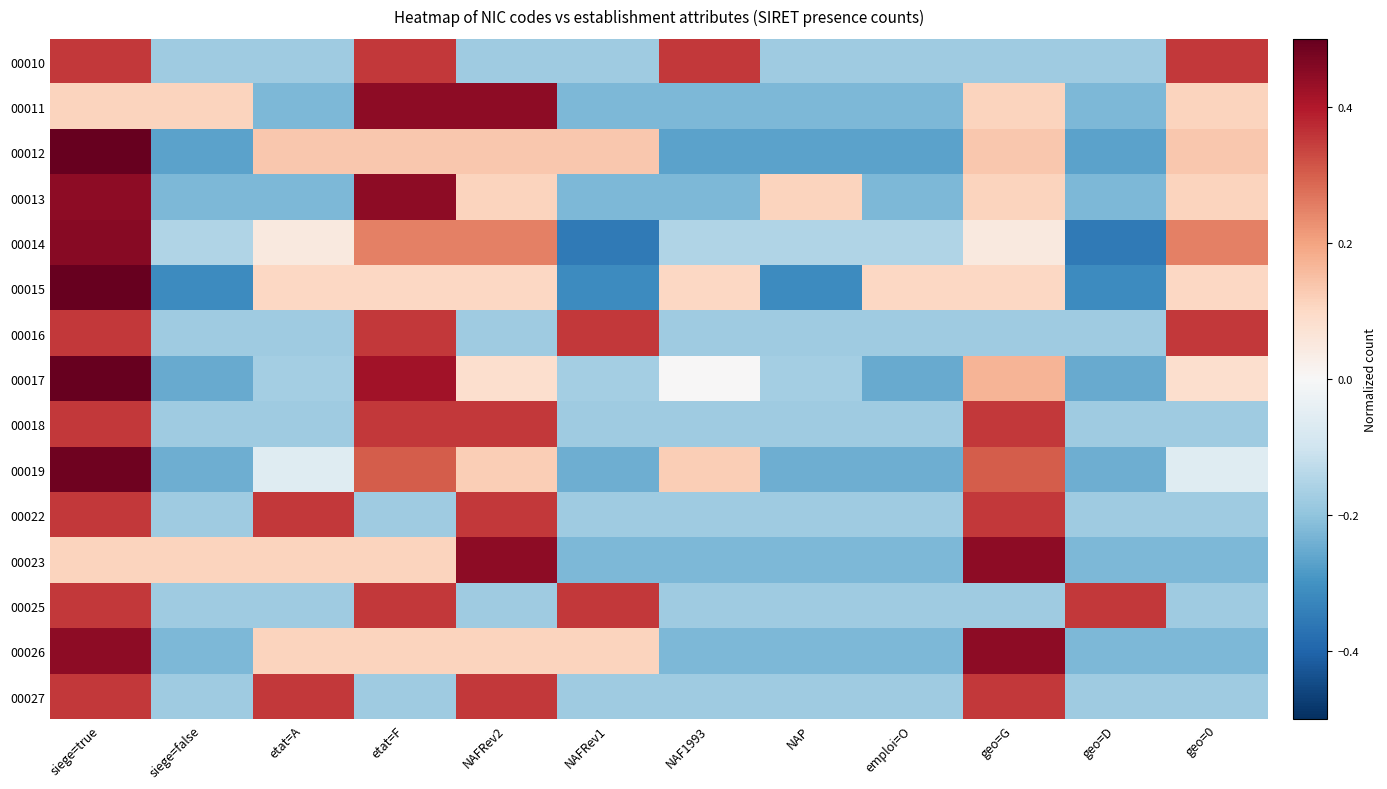

At which category is the sum across all series the highest?

siege=true